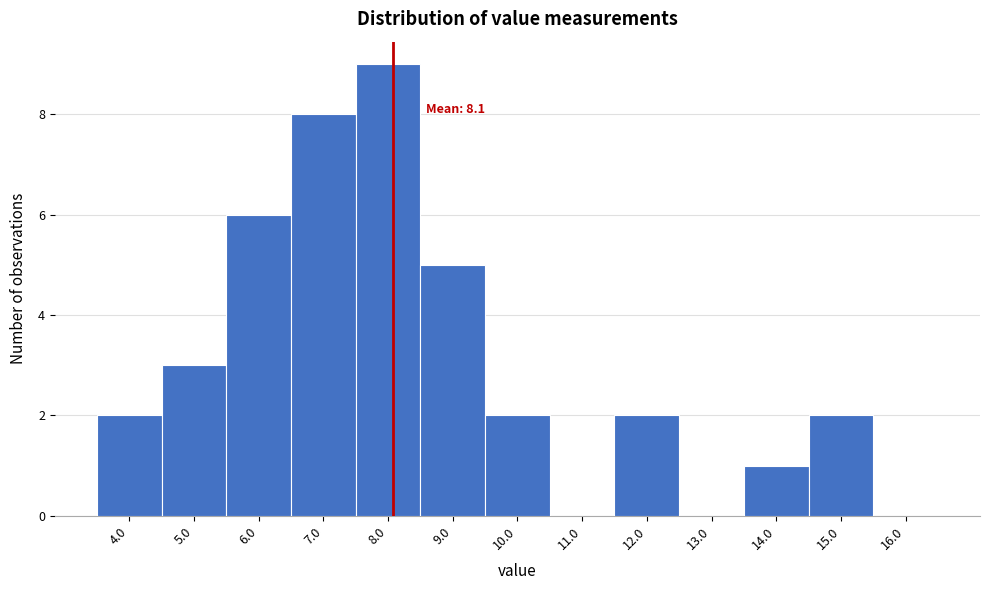

Which range on the x-axis has the tallest bar?

7.5 to 8.5